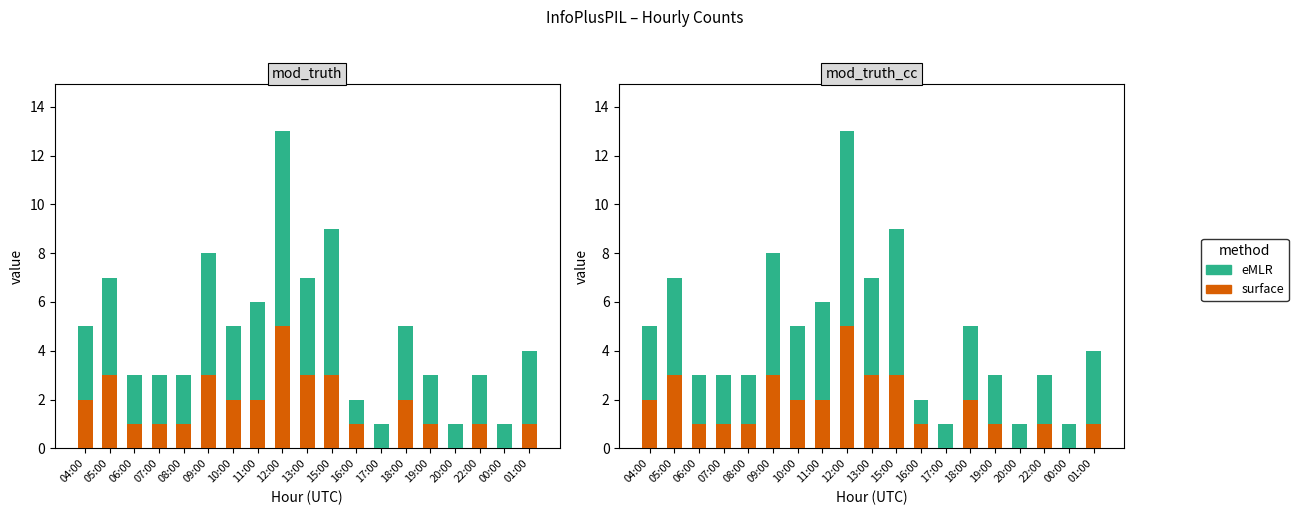

Is it true that surface equals 0 at 20:00?

True